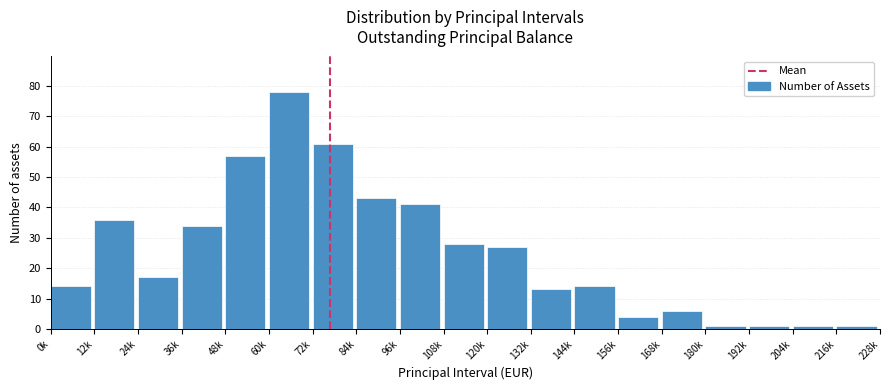

Reading left to right, list all the values displayed in this chart.

14	36	17	34	57	78	61	43	41	28	27	13	14	4	6	1	1	1	1